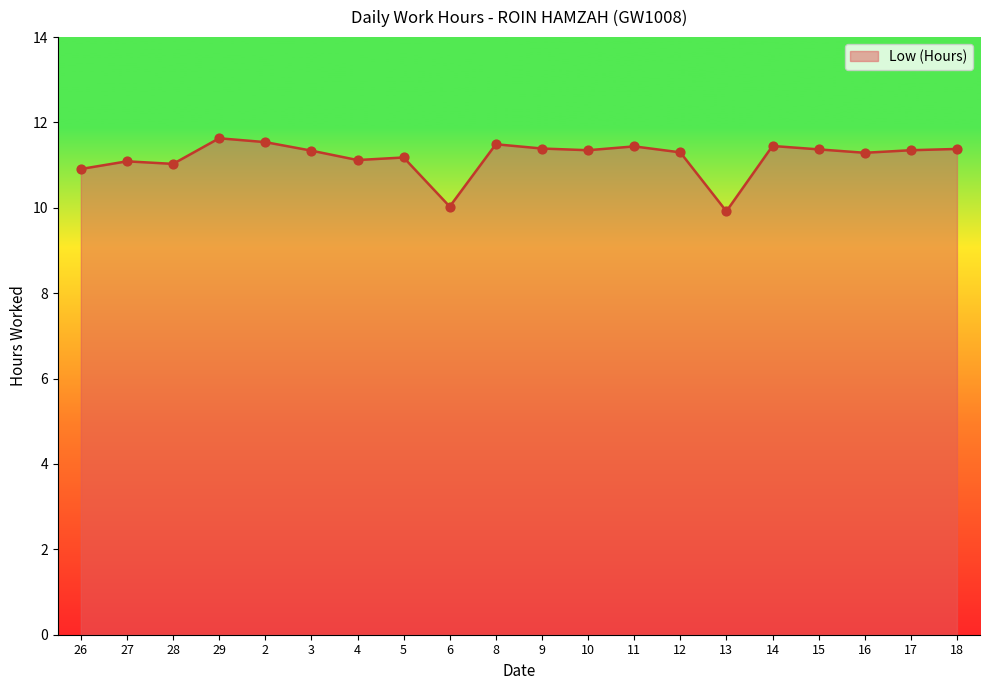

What is the ratio of the value at 14 to the value at 13?

1.2